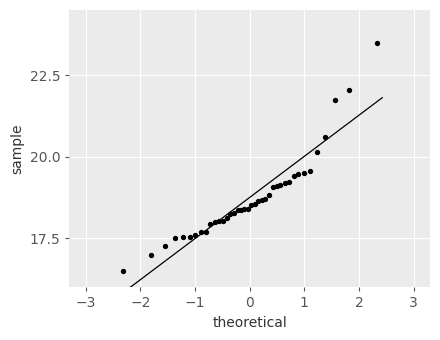

What Y value in the scatter plot is closest to 20?

20.1